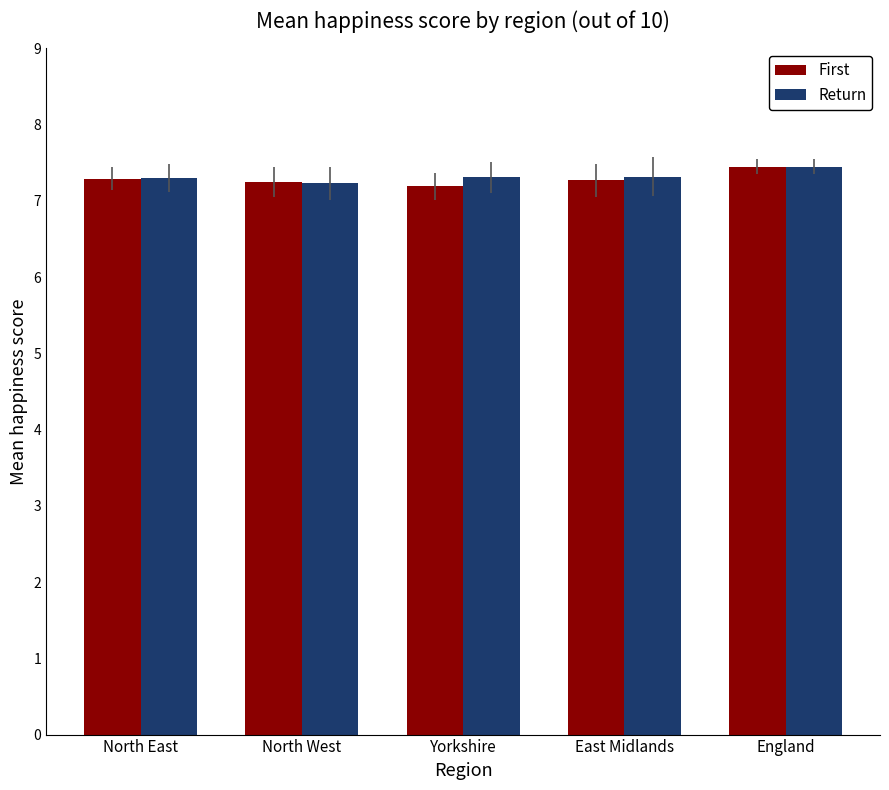

Read the Return value at North West.

7.2